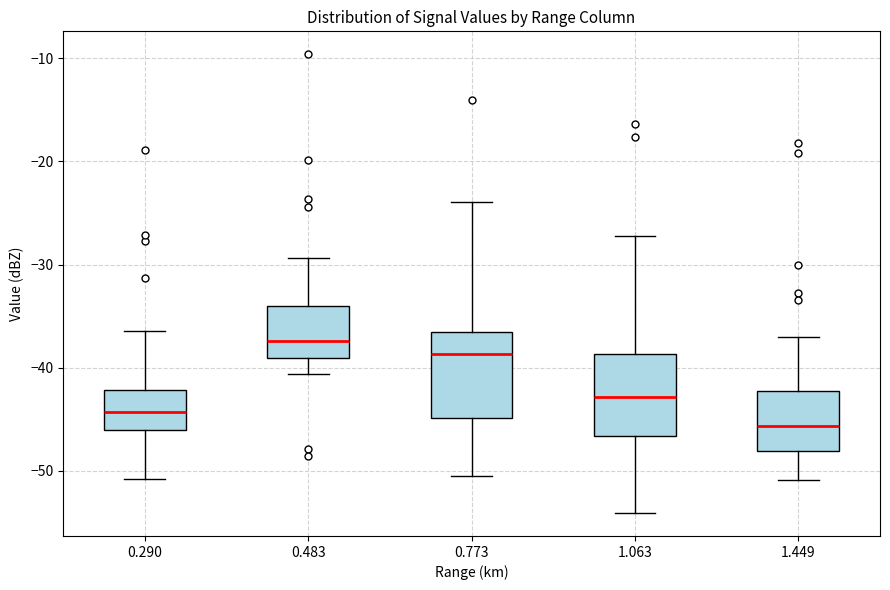

Reading left to right, read every box against the y-axis: the position of its median line, the range the box covers, and the ends of its whiskers. The values are not printed on the chart, so give them approximately, as read against the axis.

0.290: median -44, box -46 to -42, whiskers -51 to -36
0.483: median -37, box -39 to -34, whiskers -41 to -29
0.773: median -39, box -45 to -36, whiskers -50 to -24
1.063: median -43, box -47 to -39, whiskers -54 to -27
1.449: median -46, box -48 to -42, whiskers -51 to -37